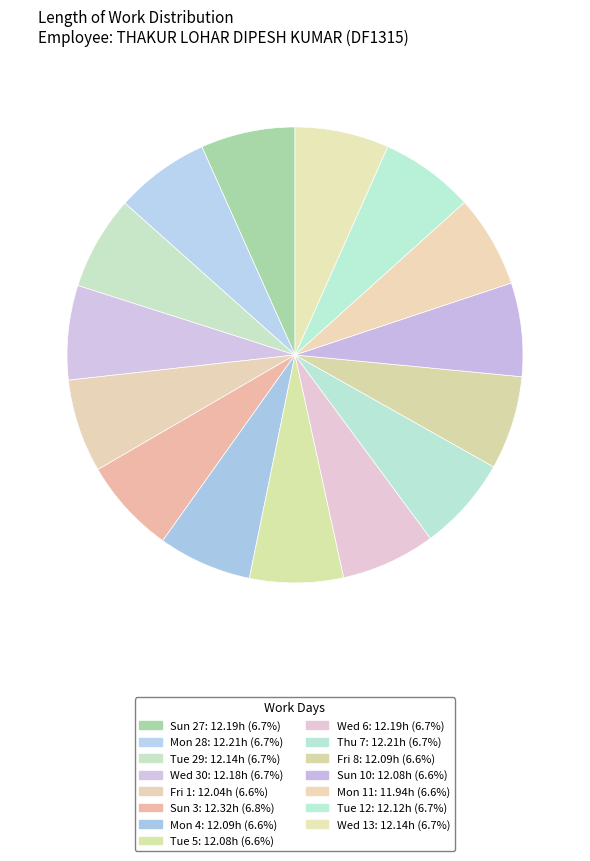

Do Tue 29 and Wed 6 together represent more than half of the pie?

No